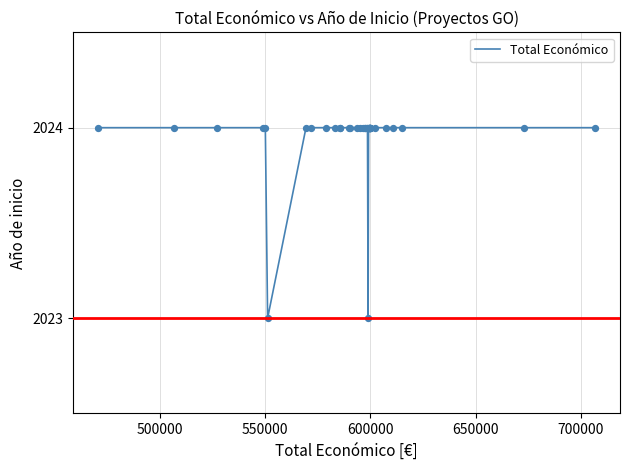

What is the greatest value displayed?

2024